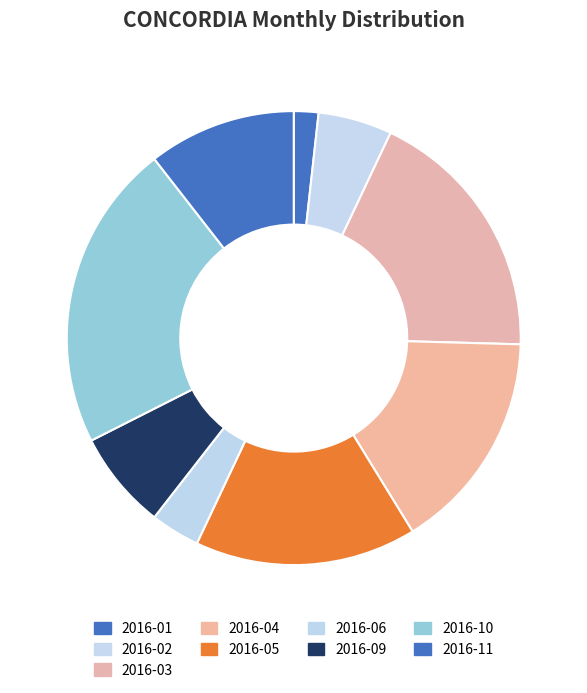

What is the change in value from 2016-04 to 2016-11?

-6